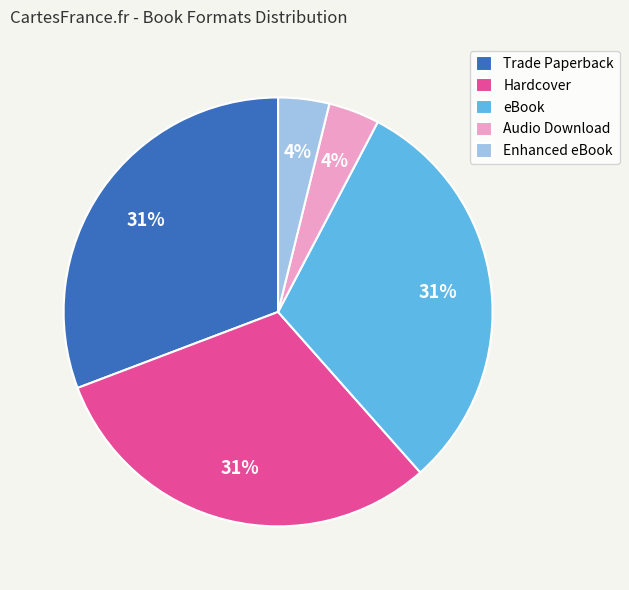

To the nearest percent, what percentage of the pie is Audio Download?

4%